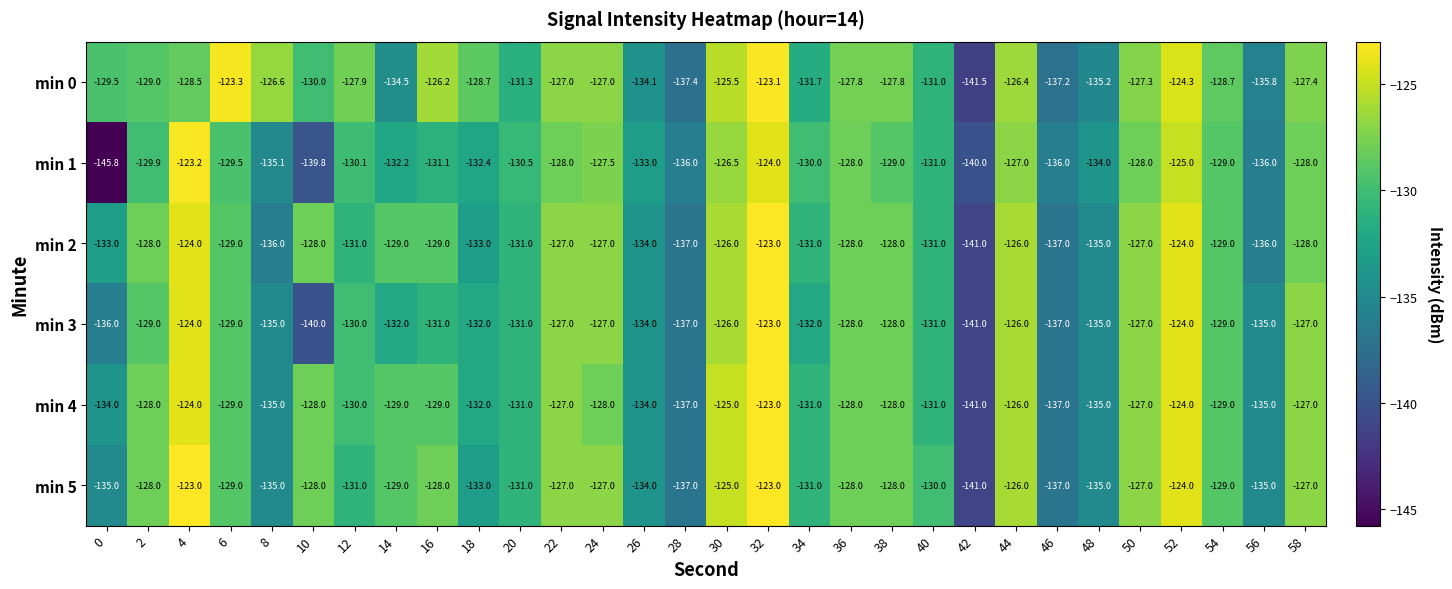

At 0, list the series in order from largest to smallest.

min 0, min 2, min 4, min 5, min 3, min 1